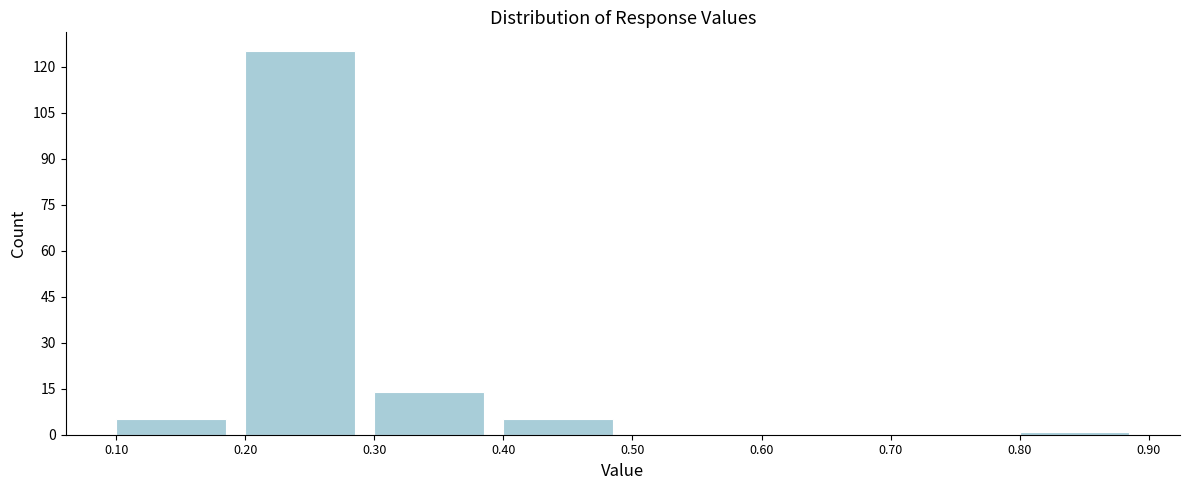

Which range on the x-axis has the tallest bar?

0.20 to 0.30